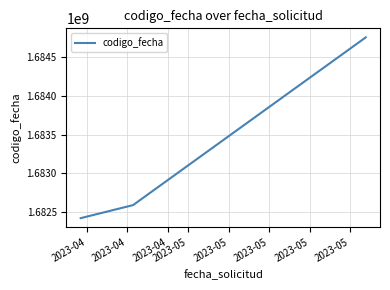

What is the sum of all values?

5049765793